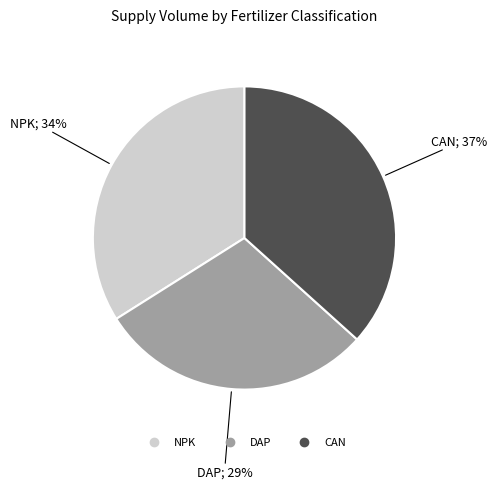

The DAP slice represents 29% of the pie. True or false?

True